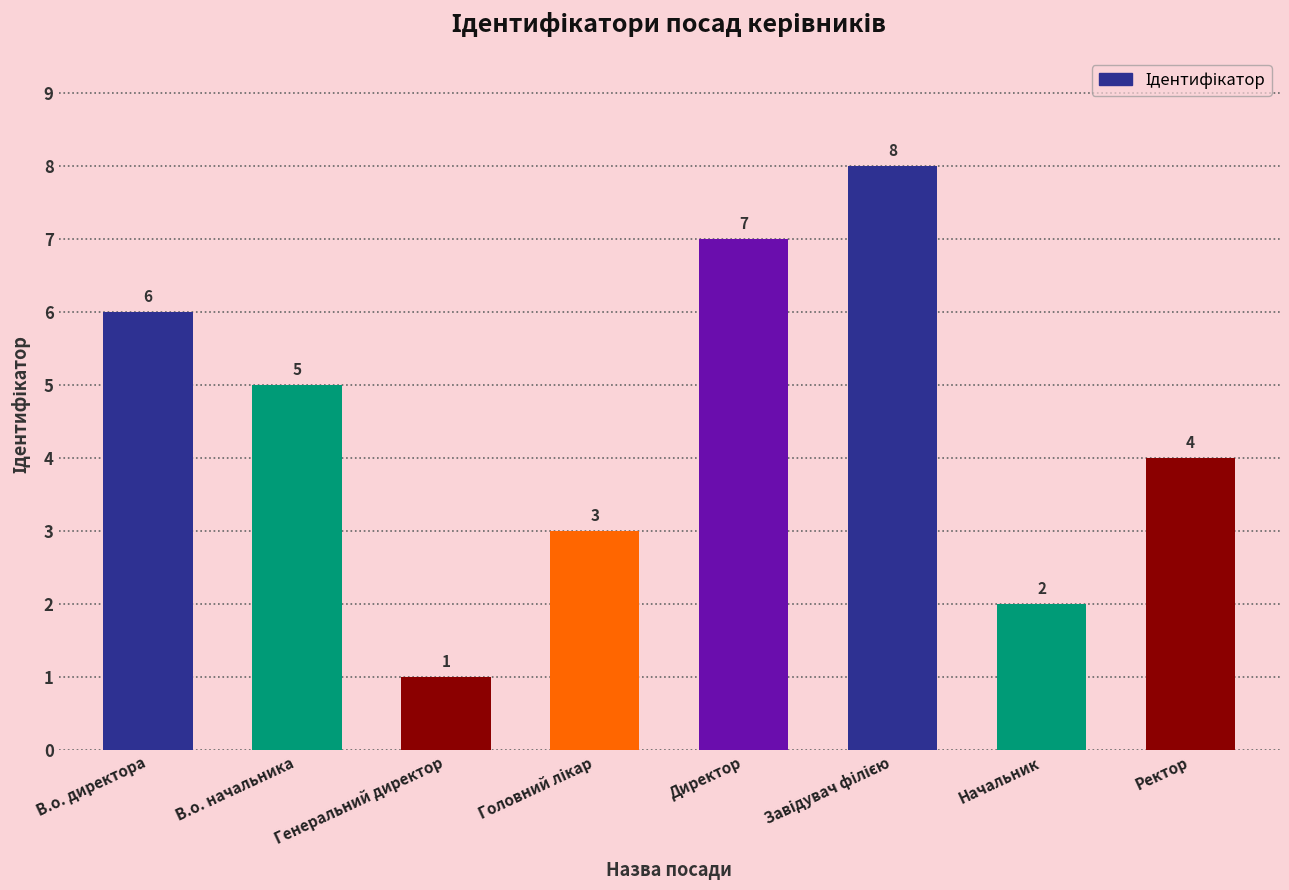

What value does the data have at В.о. директора?

6